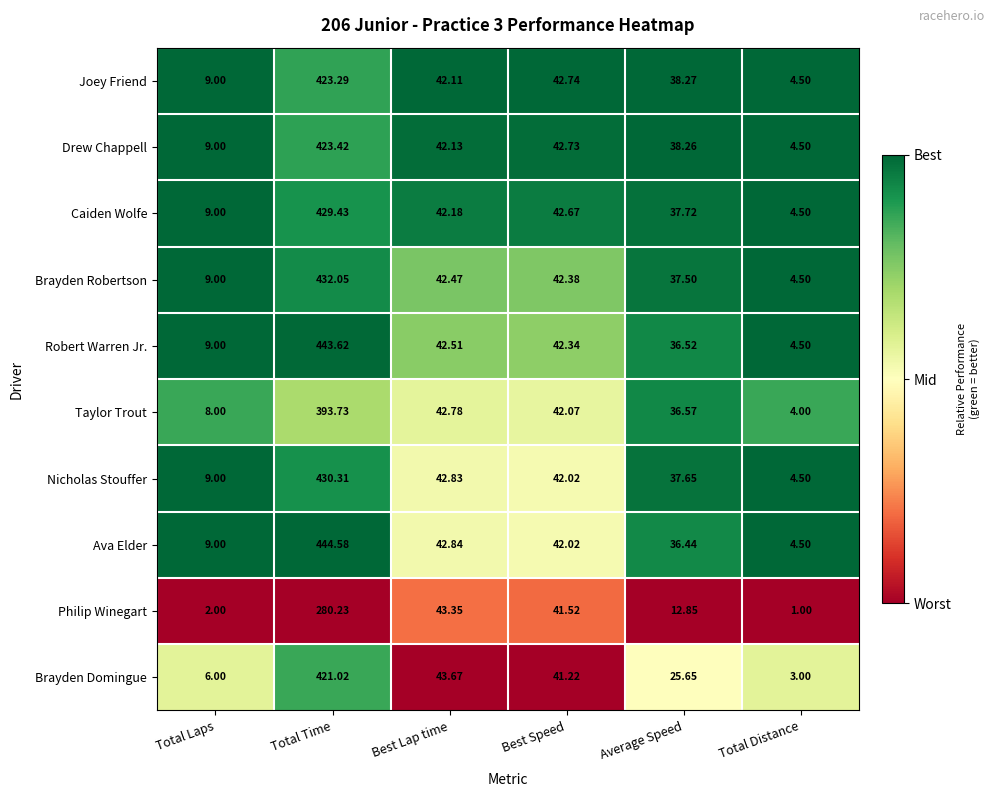

How many categories are shown in the chart?

6